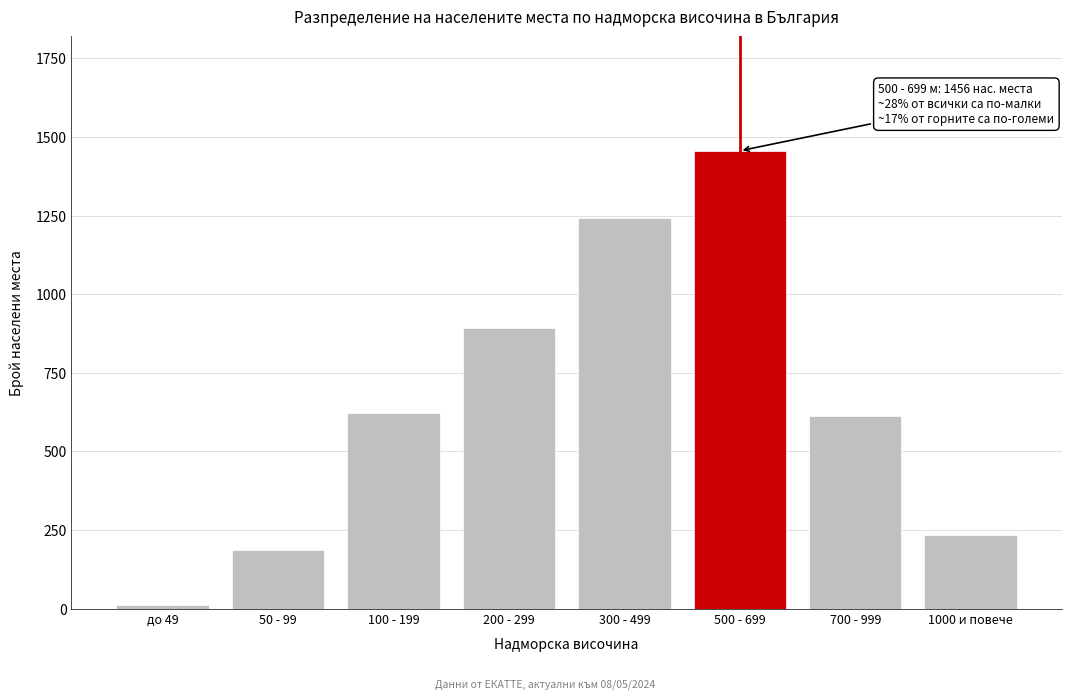

Reading left to right, extract all data points from this chart.

до 49=12	50 - 99=187	100 - 199=623	200 - 299=891	300 - 499=1243	500 - 699=1456	700 - 999=612	1000 и повече=235